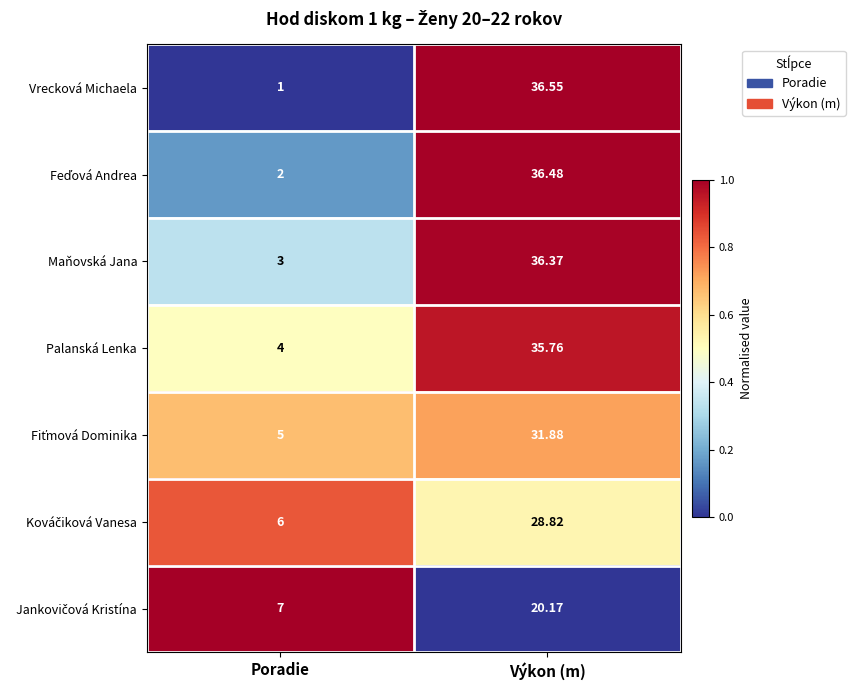

At which label does Maňovská Jana first exceed 36?

Výkon (m)